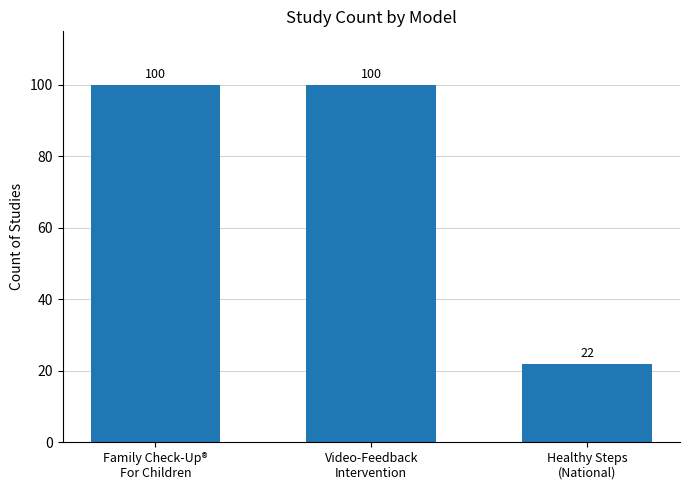

How many distinct data groups are displayed?

1